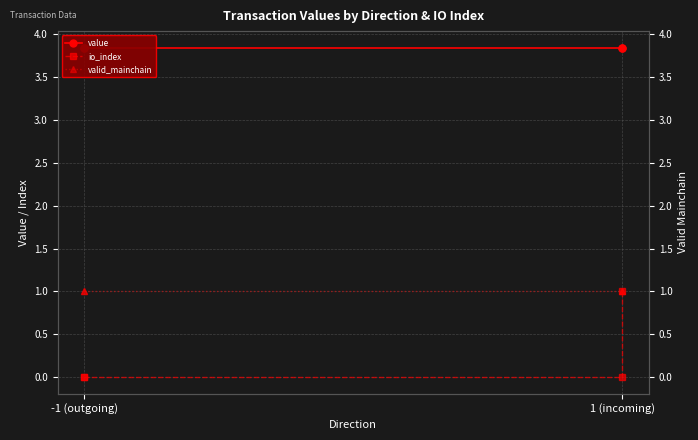

True or false: valid_mainchain has more than 0 points higher than both neighbors.

False